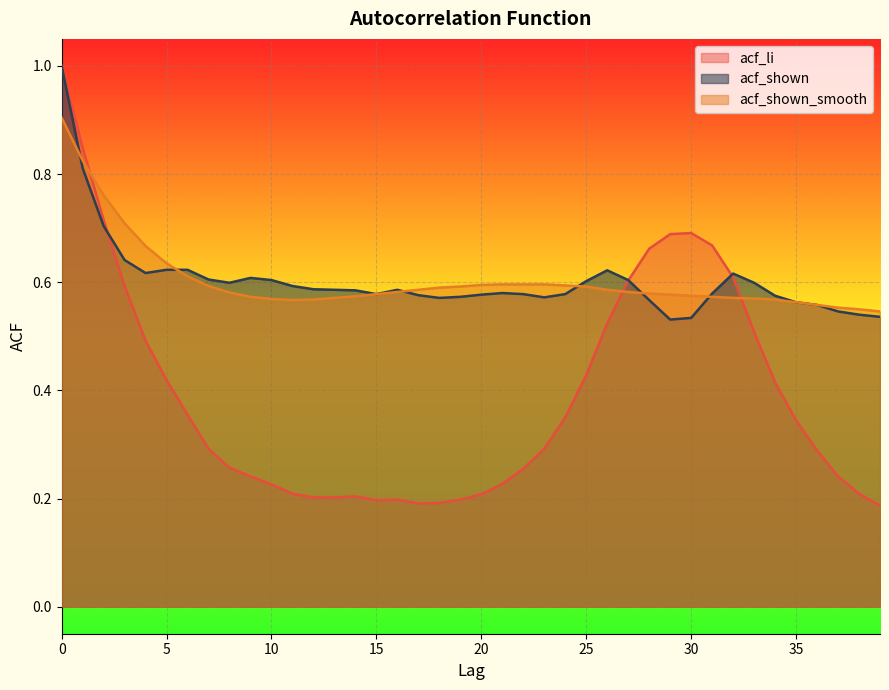

What is the difference between the maximum and minimum values in the acf_li series?

0.8